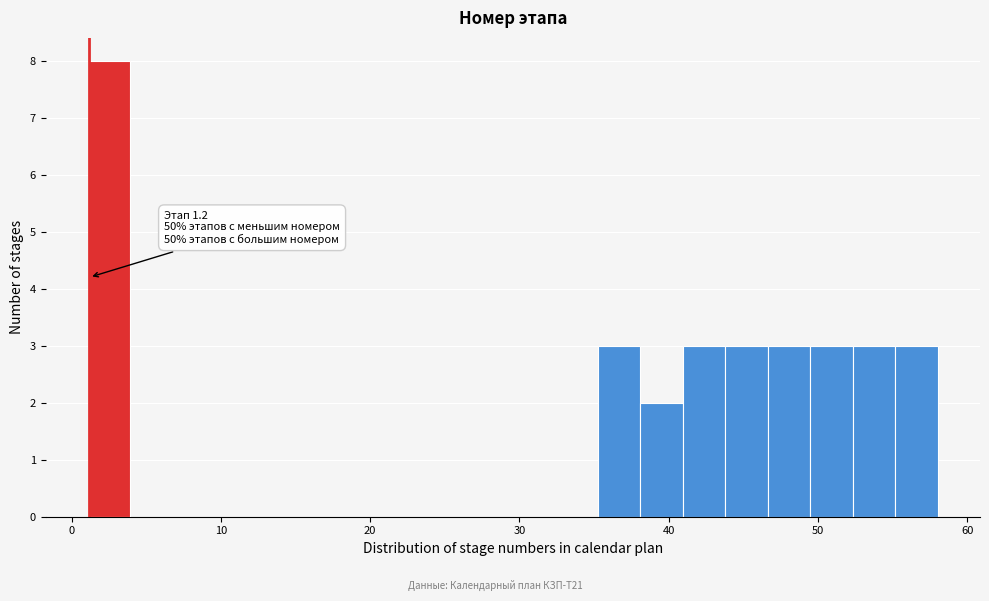

Read against the x-axis, roughly where is the centre of the tallest bar?

3